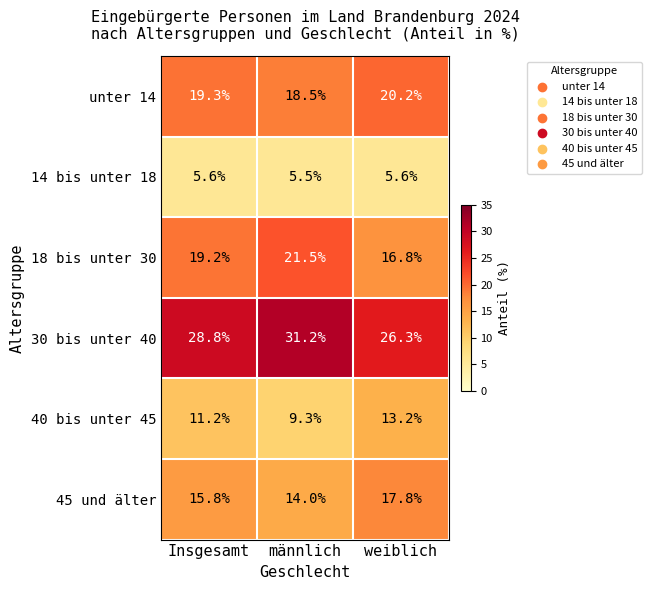

The value of 30 bis unter 40 at männlich is 31.2. True or false?

True